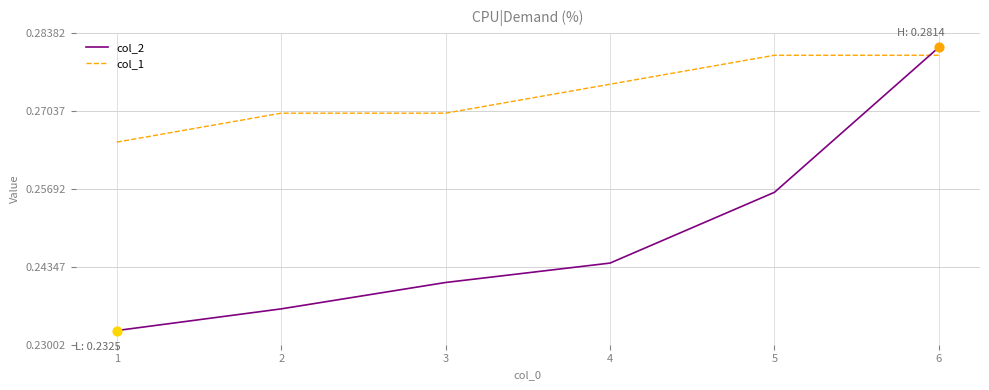

Which series has the largest total across all categories?

col_1